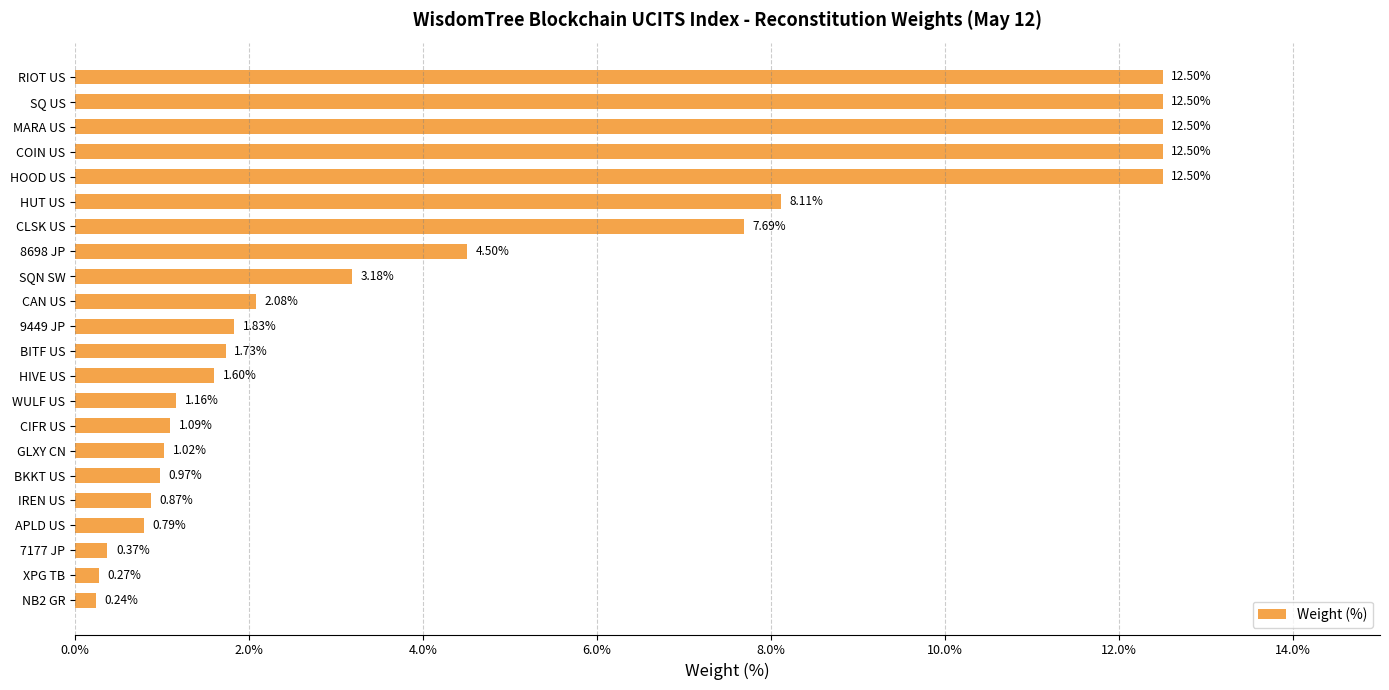

What is the sum of all values?

100.0